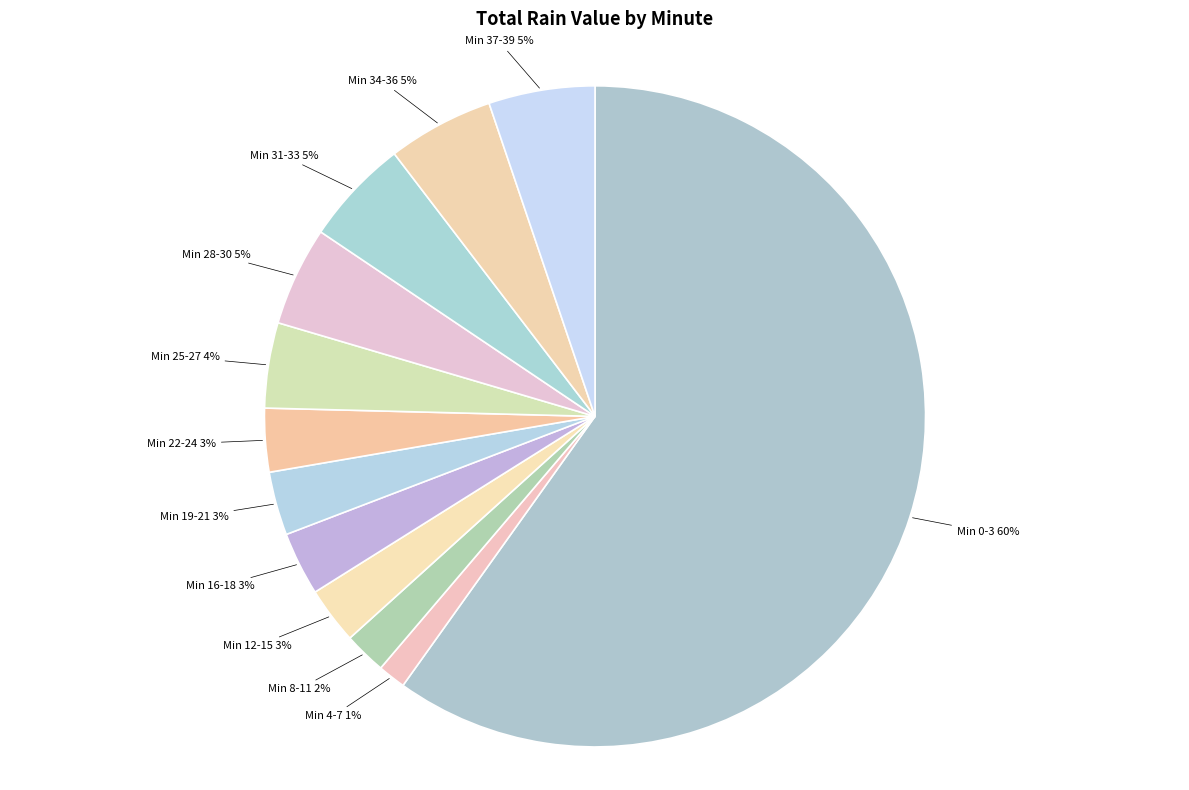

Does any single category account for the majority?

Yes